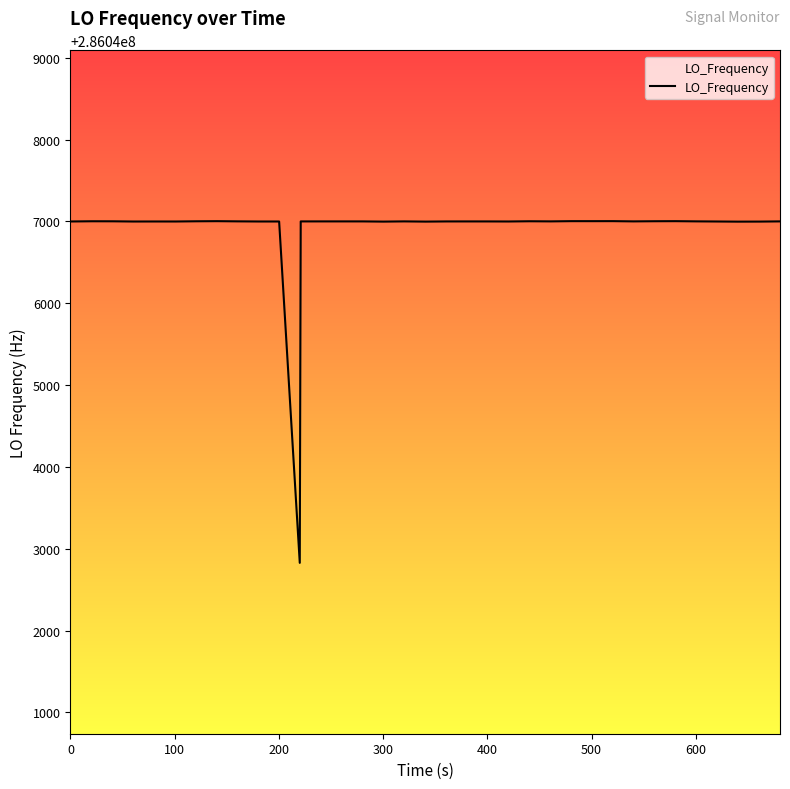

What is the greatest value displayed?

286047004.3